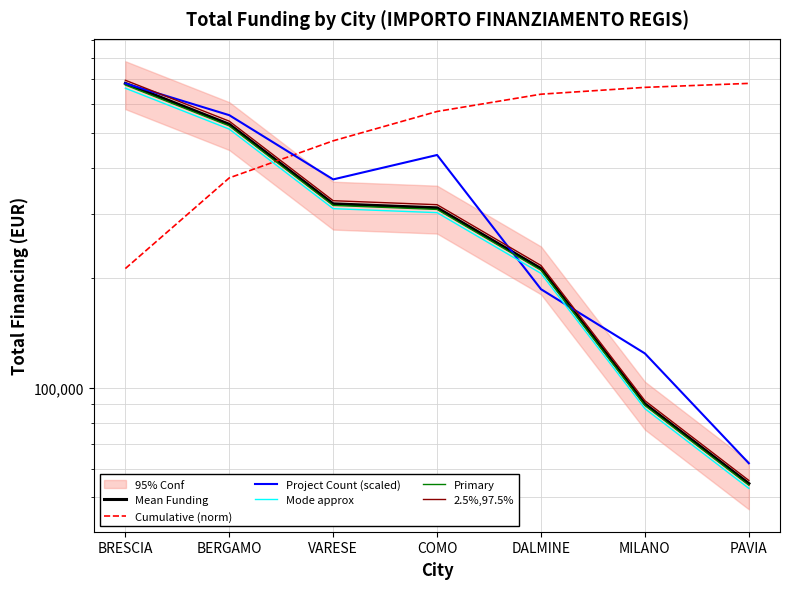

List the series in order of their peak value, highest first.

2.5%,97.5%, Mean Funding, Cumulative (norm), Project Count (scaled), Primary, Mode approx